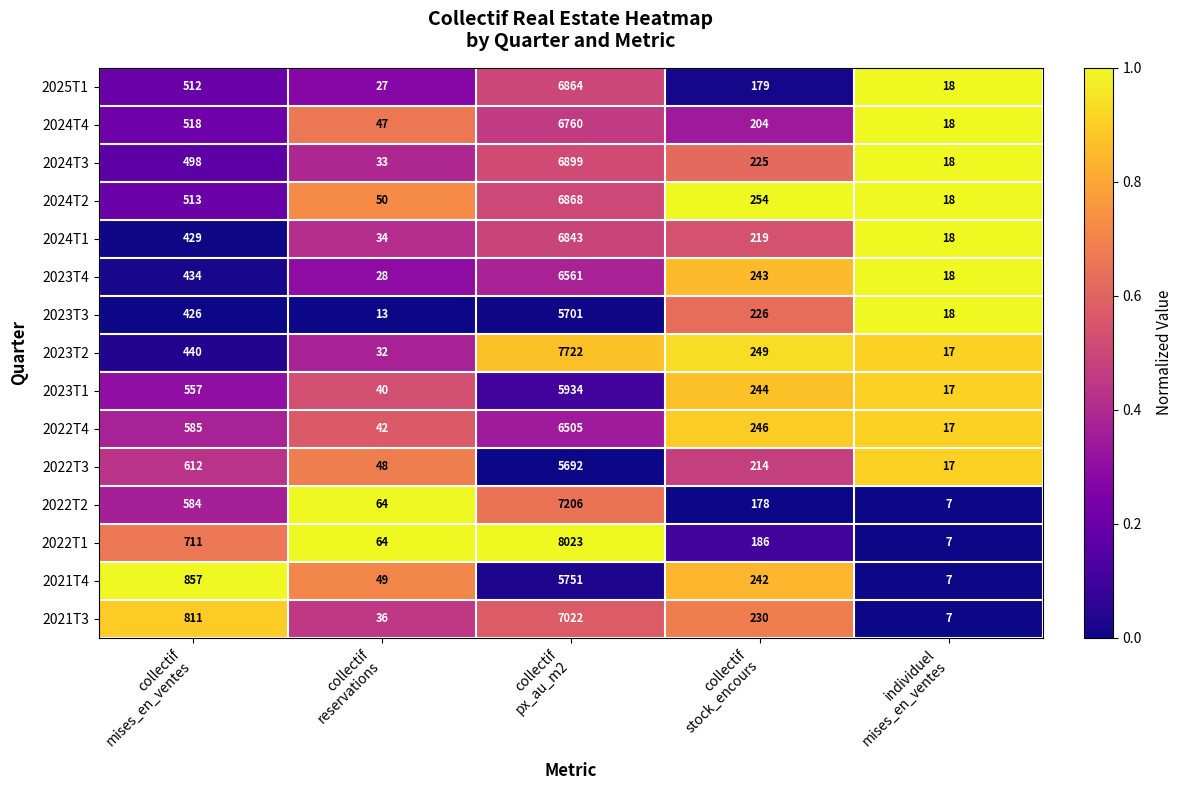

Count the number of categories in the chart.

5